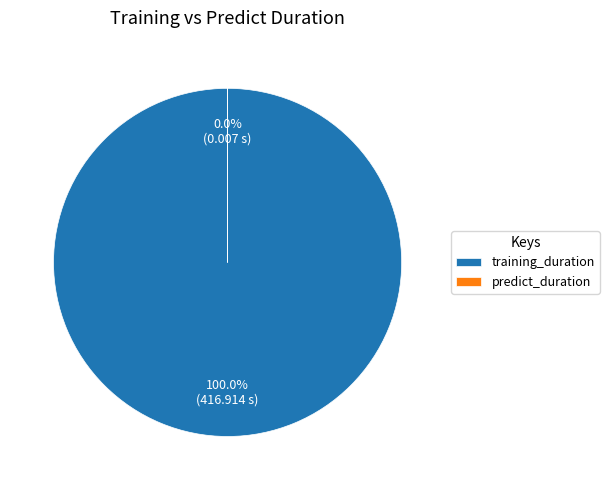

To the nearest percent, what is the difference between the largest and smallest slice percentages?

100%